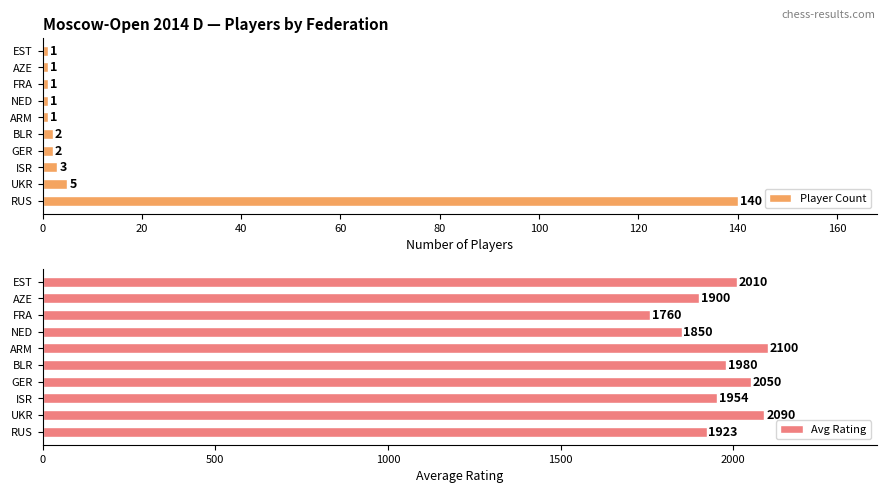

How many groups of bars are there?

10